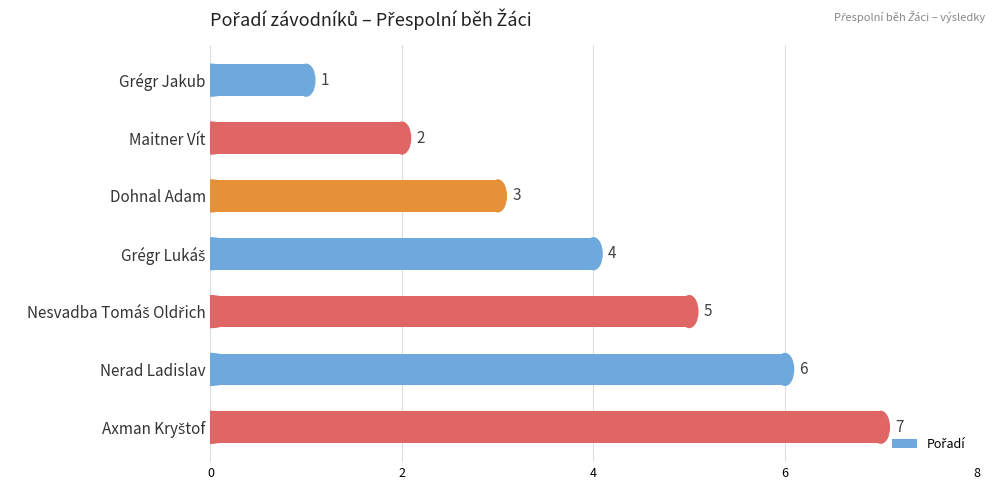

What is the maximum value shown in the chart?

7